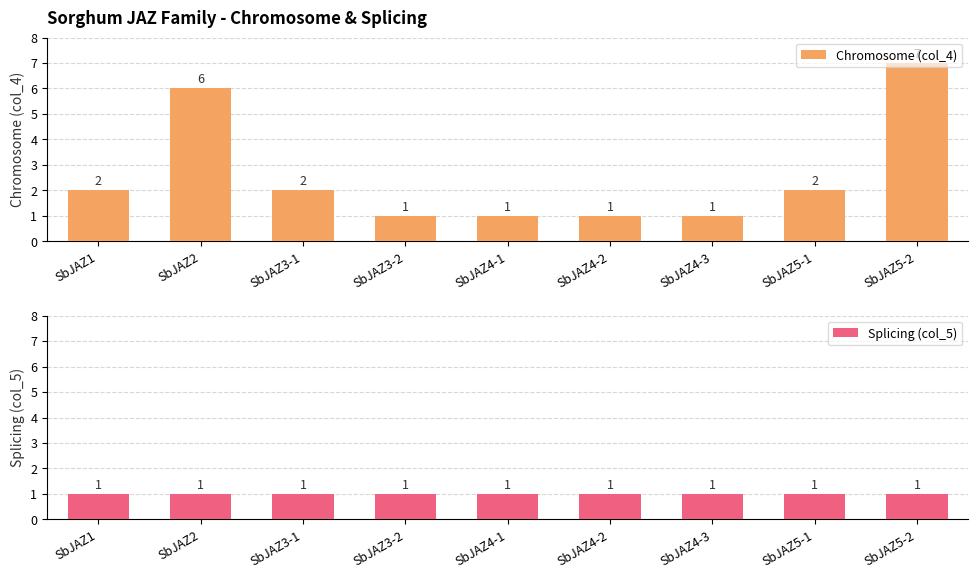

What is the sum of all Chromosome (col_4) values?

23